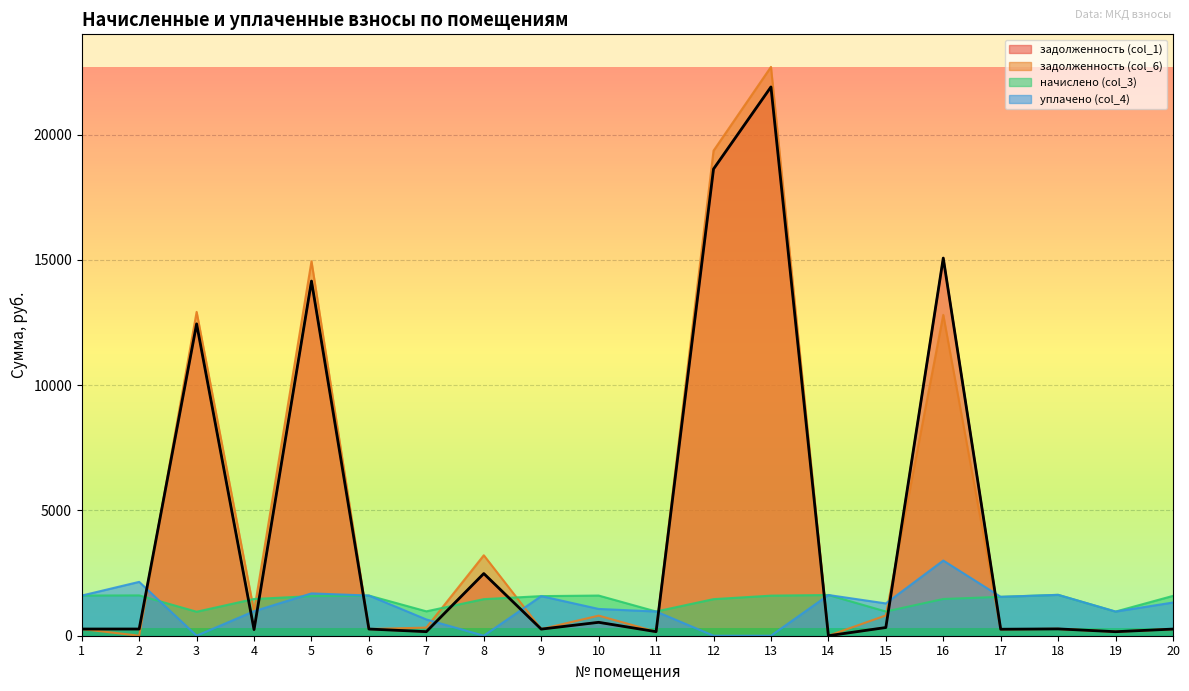

Reading left to right, transcribe all the data shown in this chart.

задолженность (col_1): 1=267.1	2=267.6	3=12445.5	4=244.5	5=14153.2	6=267.1	7=162.2	8=2480.9	9=263.4	10=534.6	11=161.7	12=18626.0	13=21901.1	14=0.0	15=326.8	16=15071.6	17=258.6	18=271.9	19=160.6	20=265.0
задолженность (col_6): 1=267.1	2=0.0	3=12924.1	4=977.5	5=14943.5	6=267.1	7=324.4	8=3210.7	9=263.4	10=801.4	11=161.0	12=19355.9	13=22700.8	14=0.0	15=810.2	16=12804.6	17=258.6	18=271.9	19=160.6	20=265.0
начислено (col_3): 1=1602.7	2=1609.1	3=957.2	4=1466.0	5=1580.5	6=1602.7	7=973.1	8=1459.6	9=1580.5	10=1602.7	11=966.7	12=1459.6	13=1599.5	14=1625.0	15=966.7	16=1466.0	17=1551.8	18=1631.3	19=963.5	20=1590.0
уплачено (col_4): 1=1602.7	2=2149.2	3=0.0	4=978.0	5=1689.2	6=1602.7	7=648.7	8=0.0	9=1580.5	10=1068.5	11=966.8	12=0.0	13=0.0	14=1625.0	15=1289.0	16=3000.0	17=1551.8	18=1631.3	19=963.5	20=1325.0